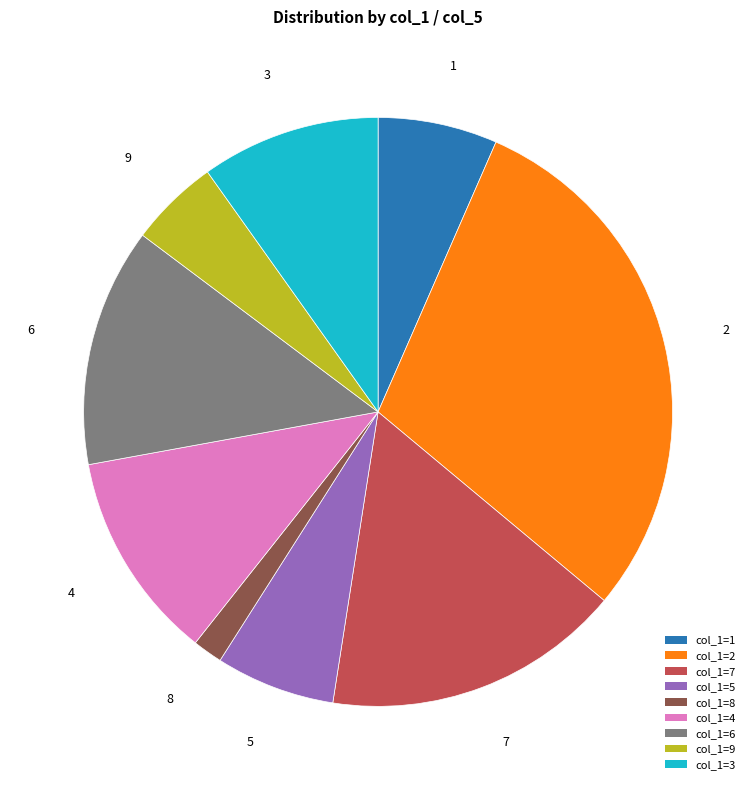

Count the number of slices in the pie.

9